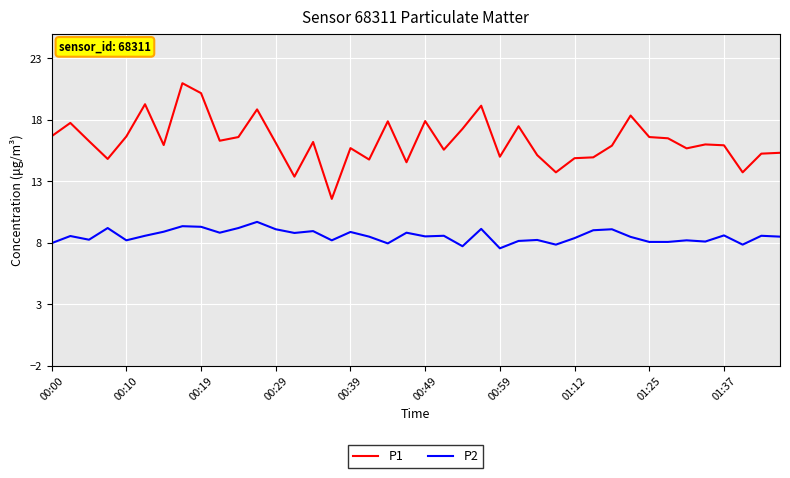

True or false: P2 and P1 intersect in this chart.

False